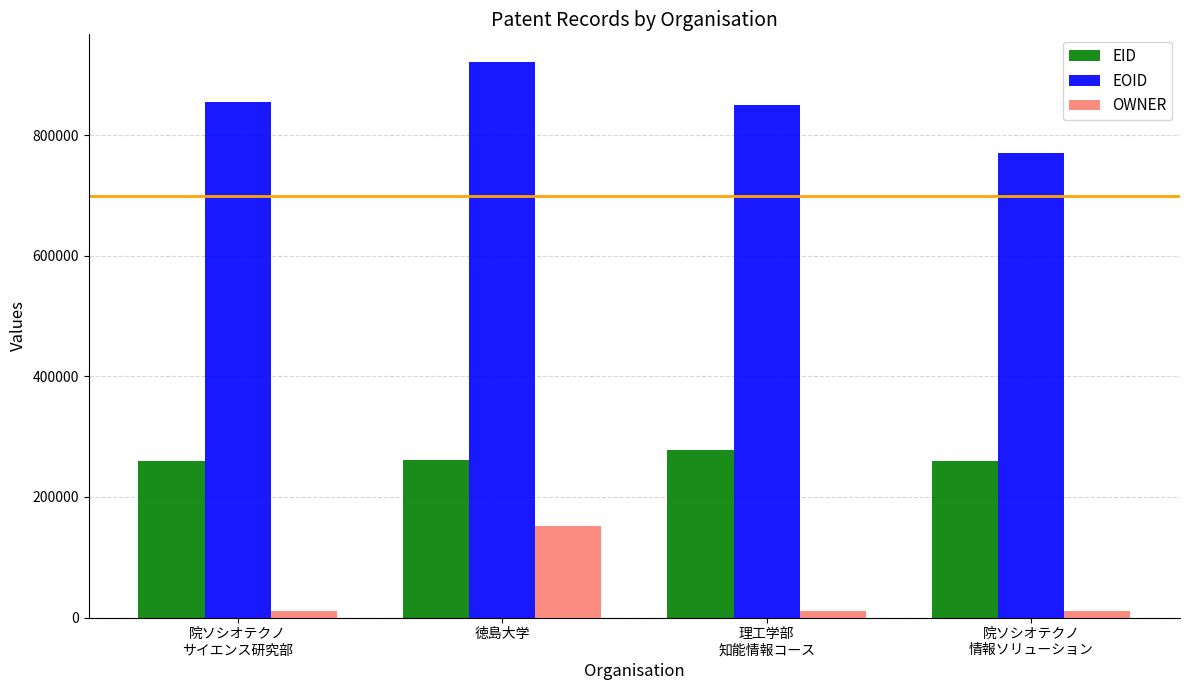

What is the value of the EID bar at the 2nd from the left?

260630